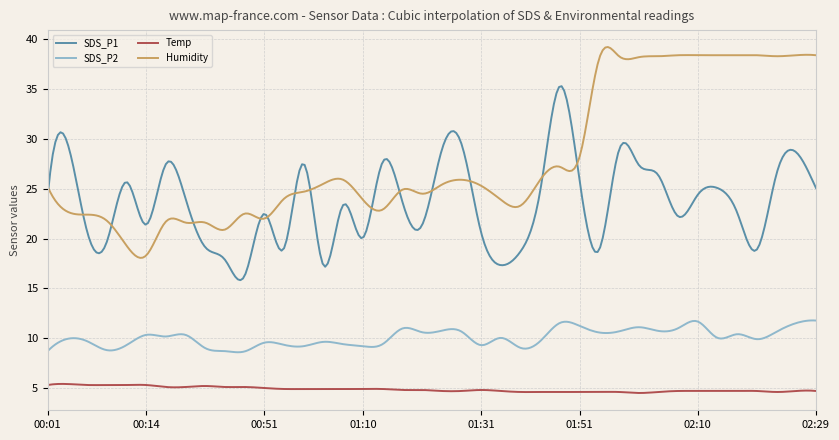

Which series has the largest total across all categories?

Humidity